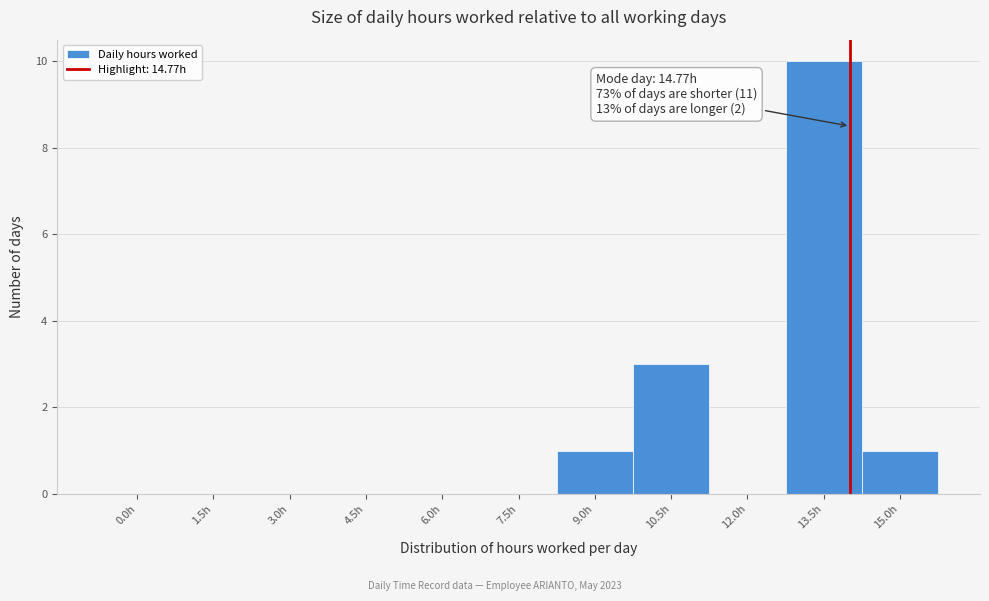

Reading left to right, extract all data points from this chart.

0.0h=0	1.5h=0	3.0h=0	4.5h=0	6.0h=0	7.5h=0	9.0h=1	10.5h=3	12.0h=0	13.5h=10	15.0h=1